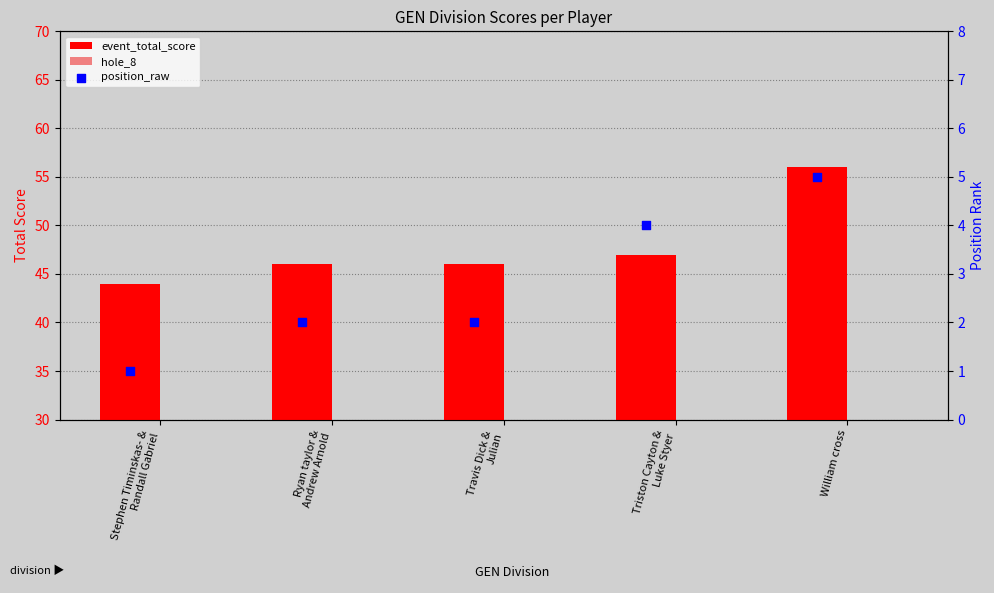

Which series reaches the maximum Y coordinate?

event_total_score